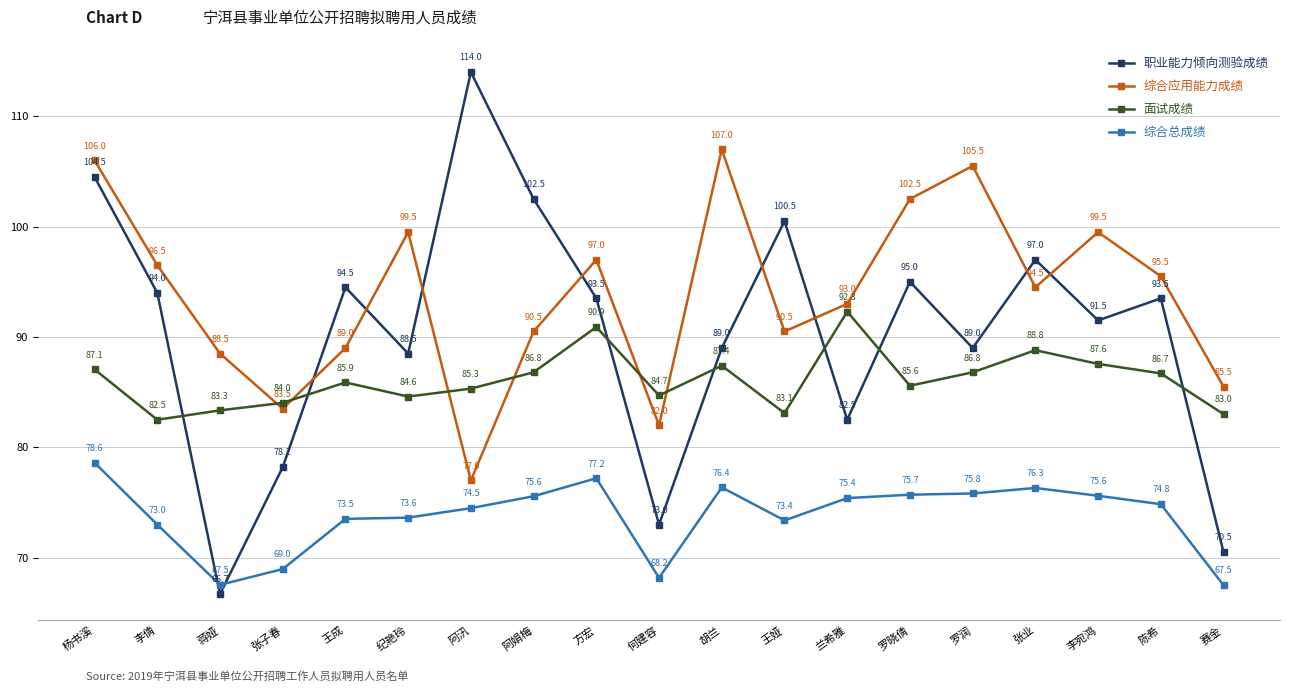

What is the sum of all 综合总成绩 values?

1401.7